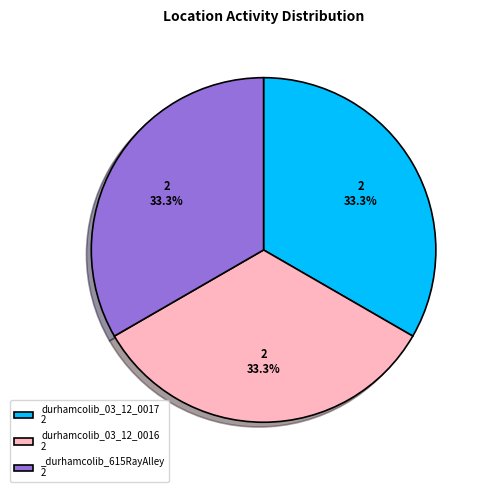

Does durhamcolib_03_12_0016 2 account for over 50% of the chart?

No